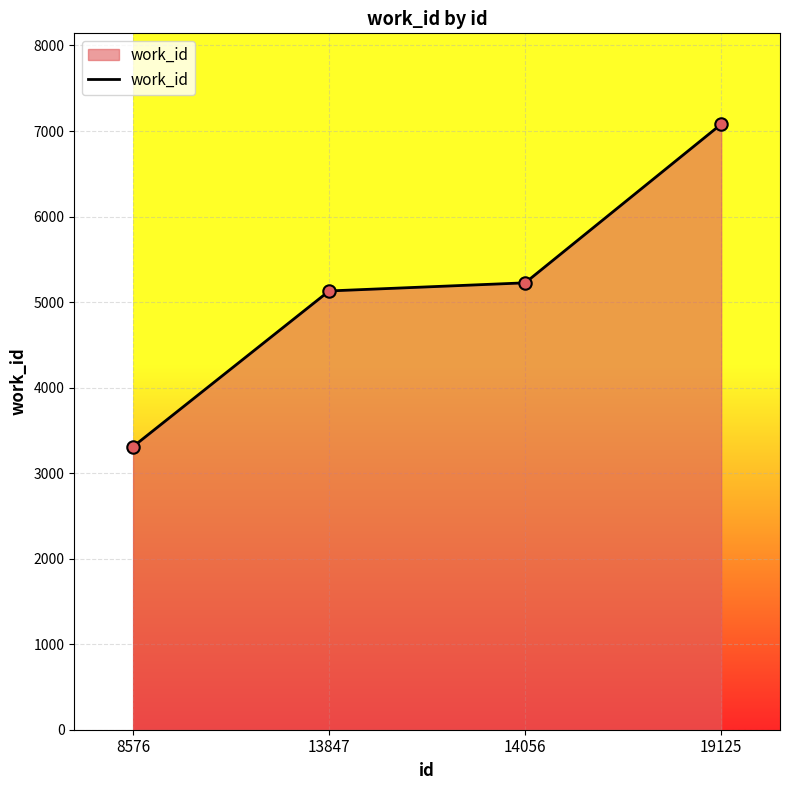

What is the change in value from 14056 to 19125?

+1855